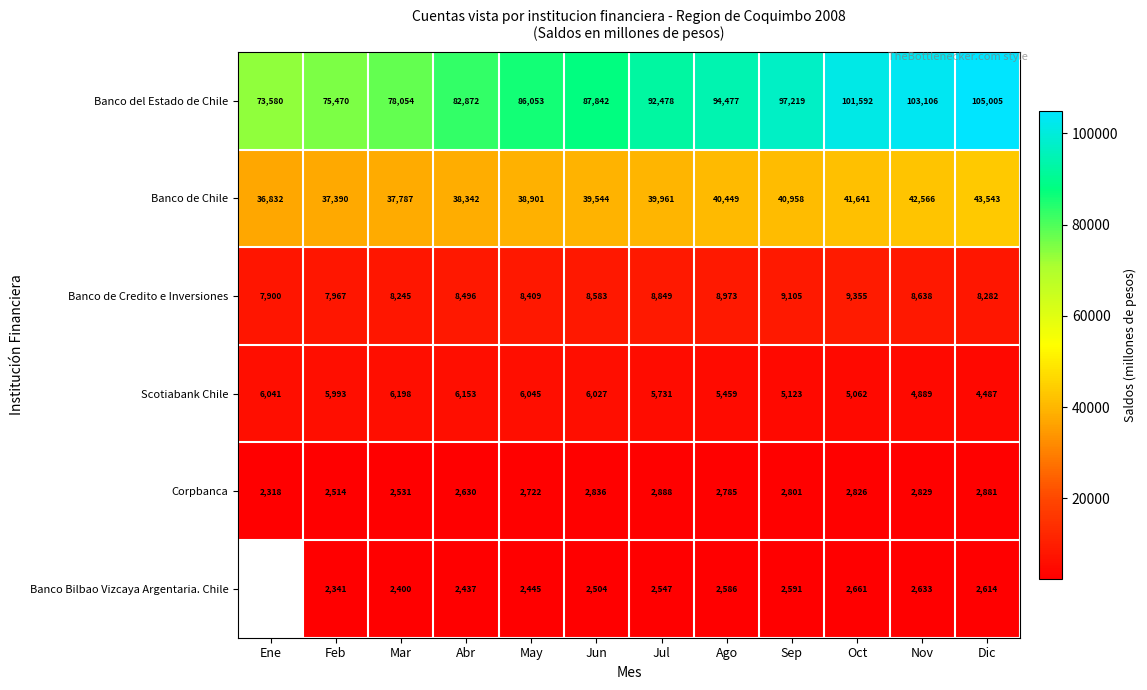

At which label is Scotiabank Chile closest to 5342?

Ago